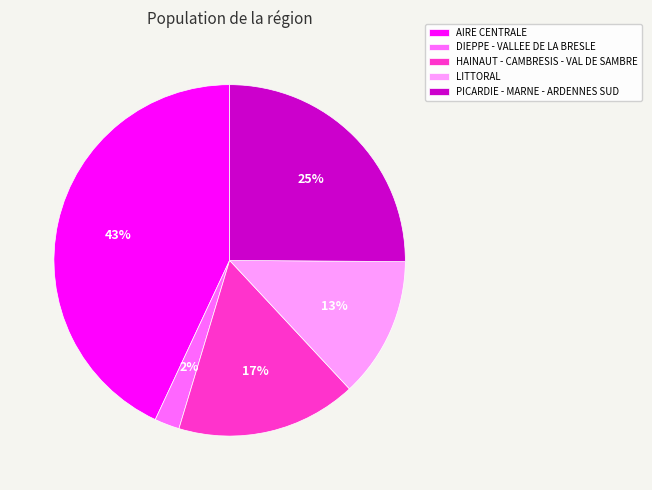

Do AIRE CENTRALE and DIEPPE - VALLEE DE LA BRESLE together represent more than half of the pie?

No